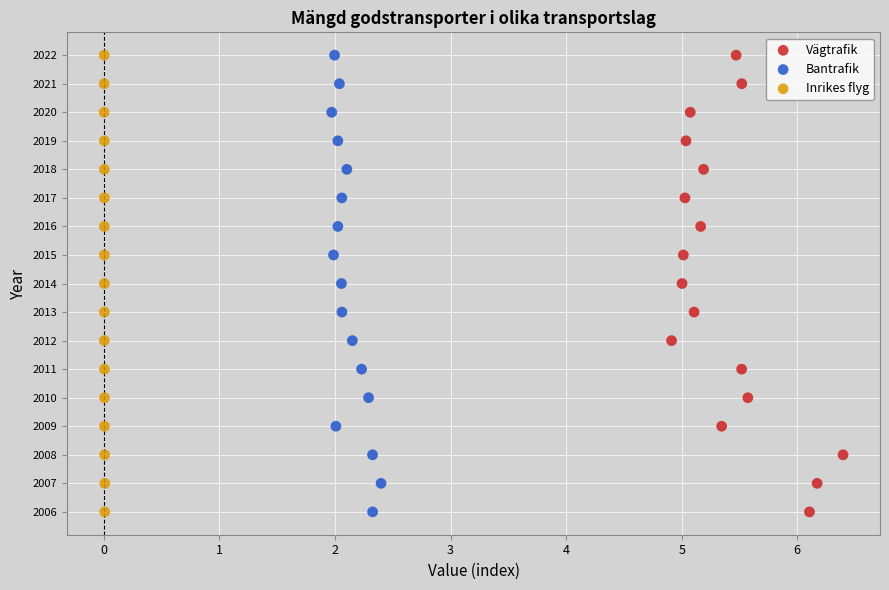

What are all the series names shown in the legend?

Vägtrafik, Bantrafik, Inrikes flyg